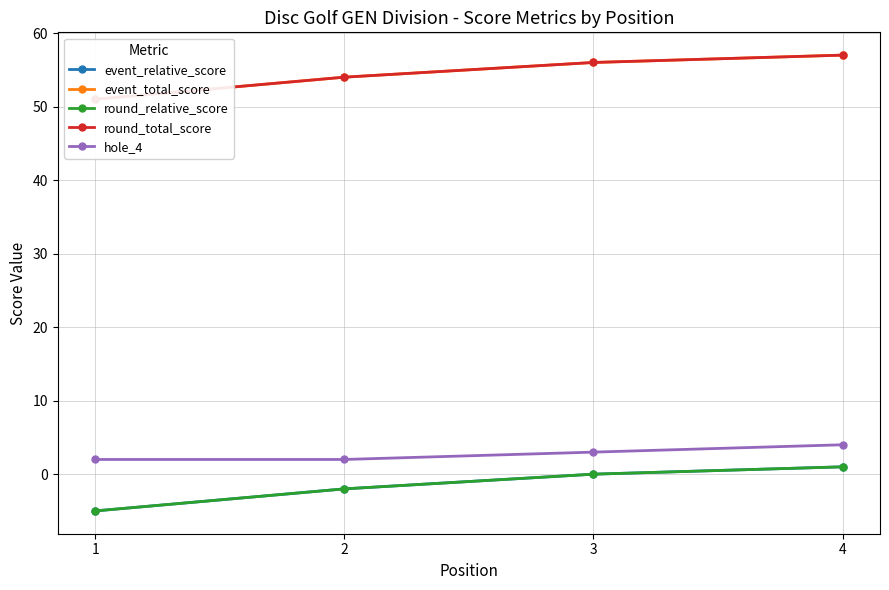

True or false: round_total_score and hole_4 cross at least once.

False